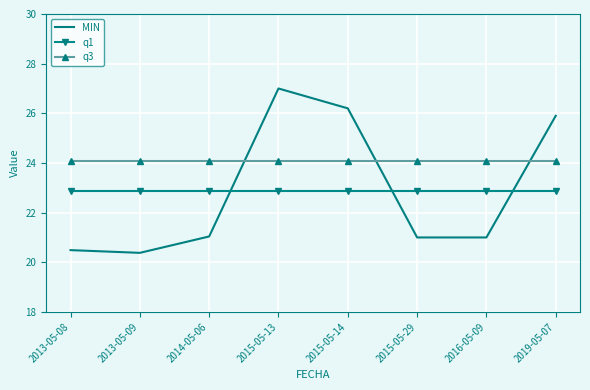

The q1 series shows 22.9 at 2013-05-09. True or false?

True